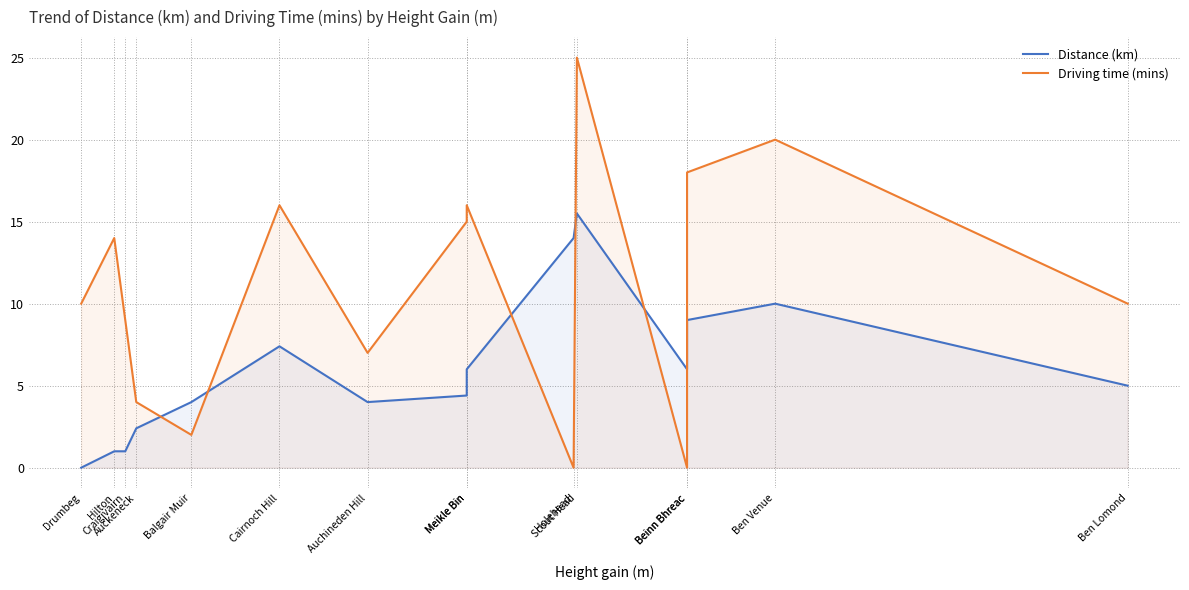

After their last crossing, which series has the higher values: Driving time (mins) or Distance (km)?

Driving time (mins)